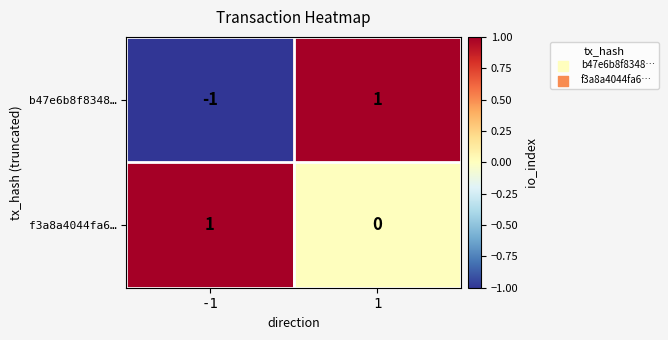

How many data points in f3a8a4044fa6… are less than 1?

1